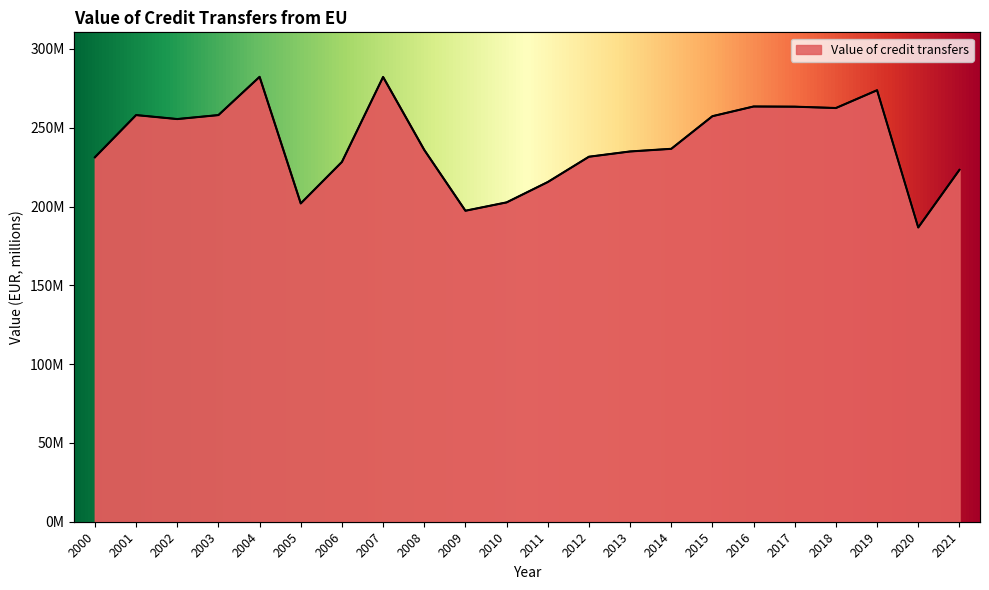

Is it true that the value at 2005 is 332311327.2?

False